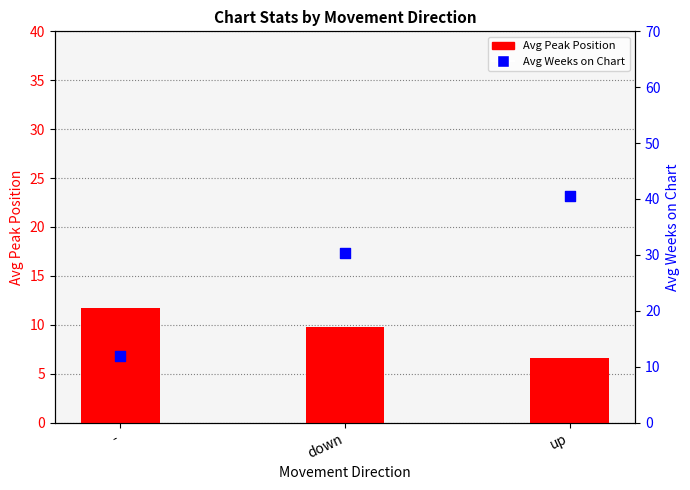

What are all the series names shown in the legend?

Avg Peak Position, Avg Weeks on Chart